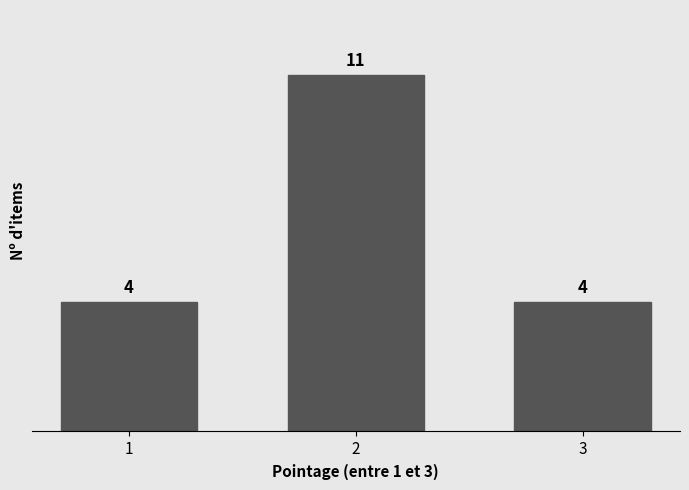

Reading right to left, list all the values displayed in this chart.

4	11	4